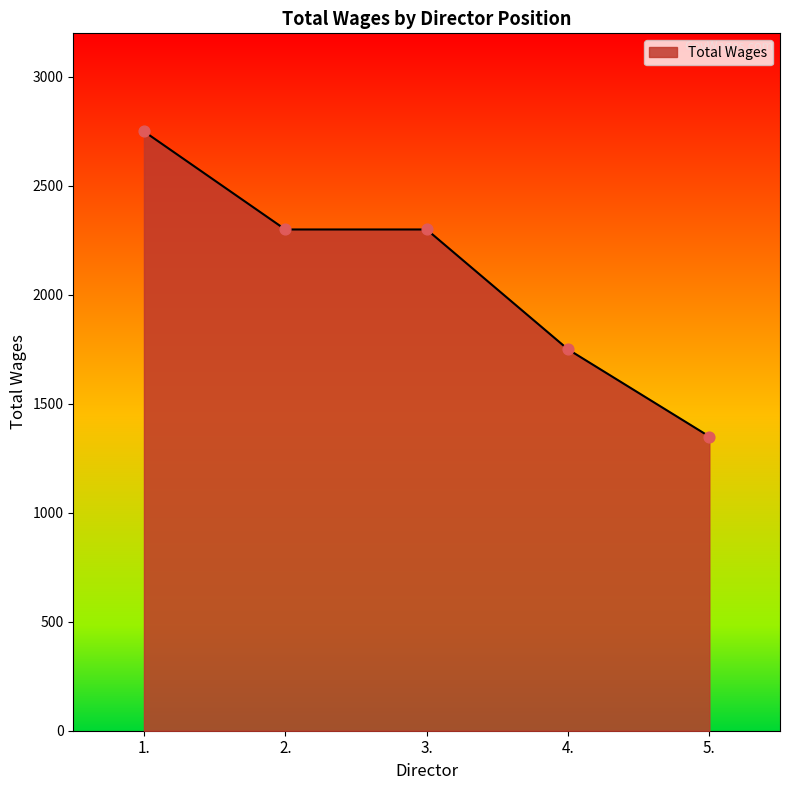

What is the change in value from 1. to 3.?

-450